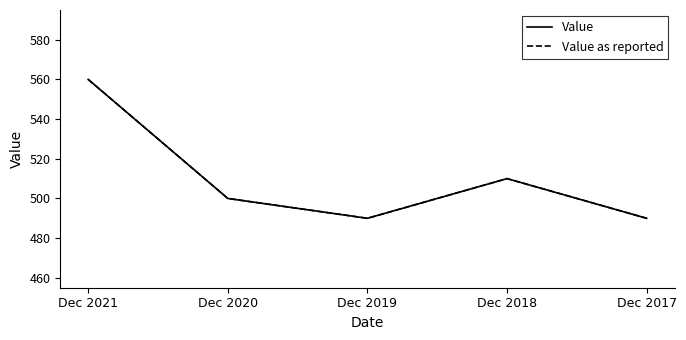

At which label does Value first exceed 500?

Dec 2021